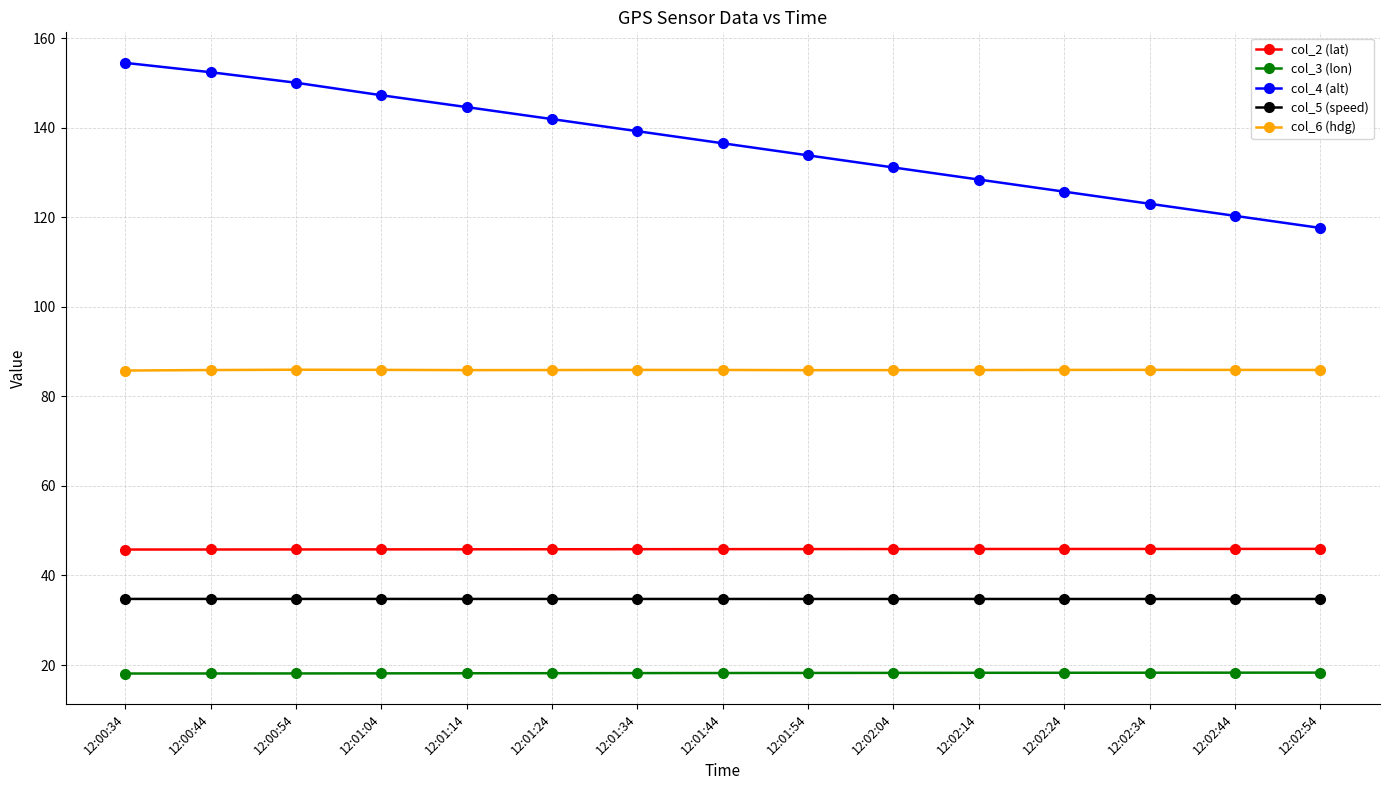

What is the value of the col_5 (speed) point at the 9th from the left?

34.8